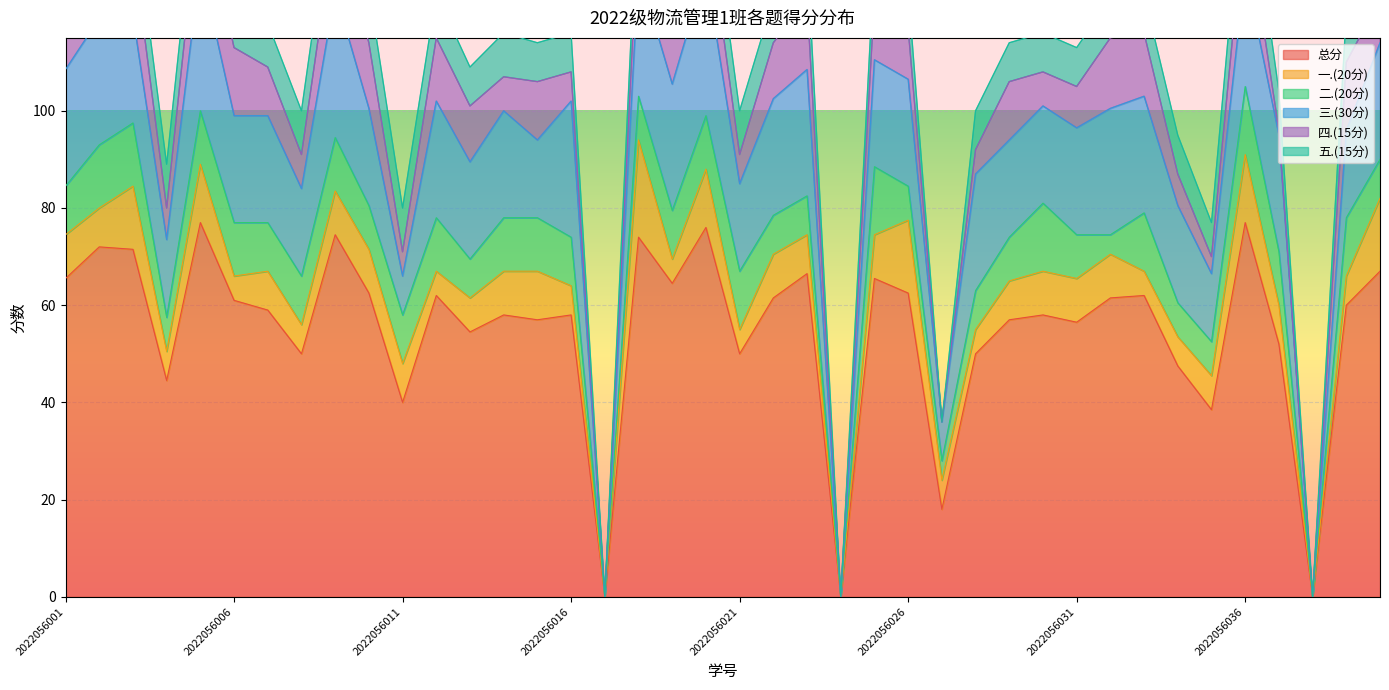

Which series has the widest spread of values?

总分